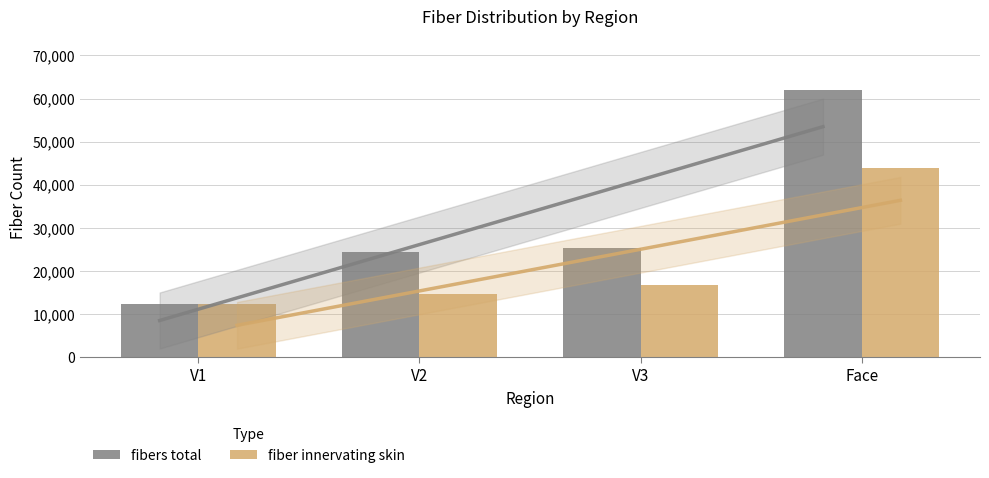

Where does the fibers total series first go above 25230?

V3